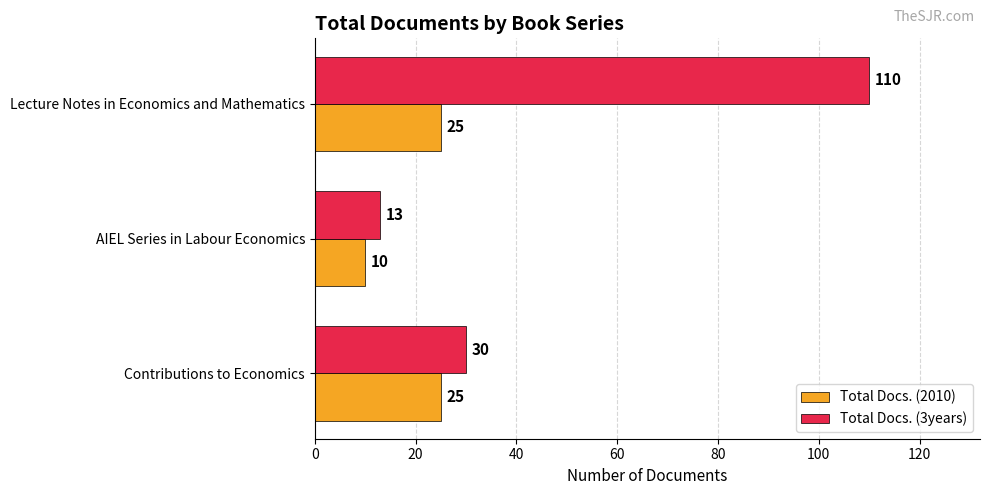

What is the difference between the maximum and minimum values in the Total Docs. (3years) series?

97